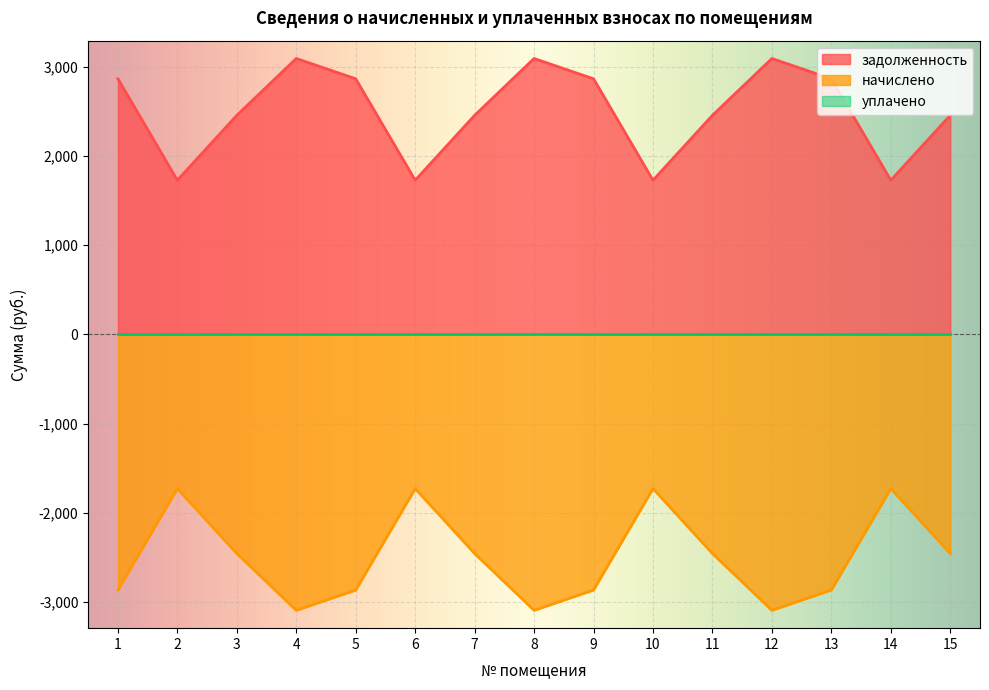

Is the value of задолженность at 1 greater than the value of начислено at 10?

Yes